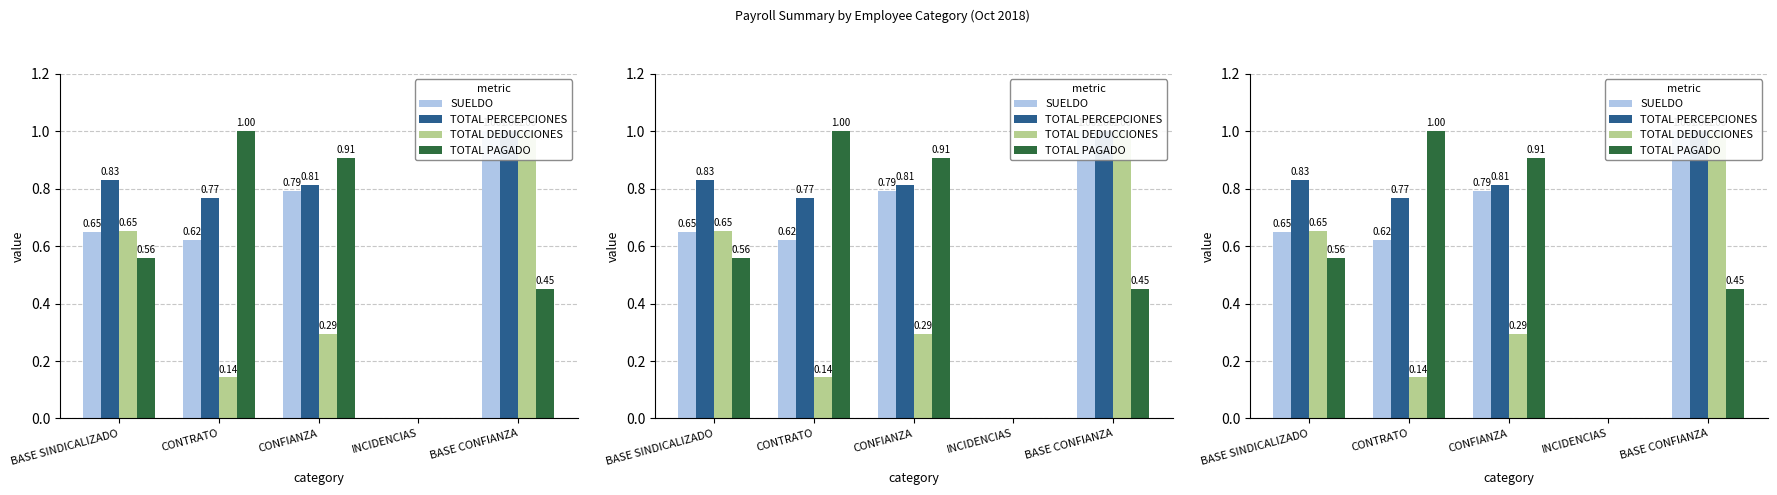

Read the TOTAL DEDUCCIONES value at BASE SINDICALIZADO.

0.7